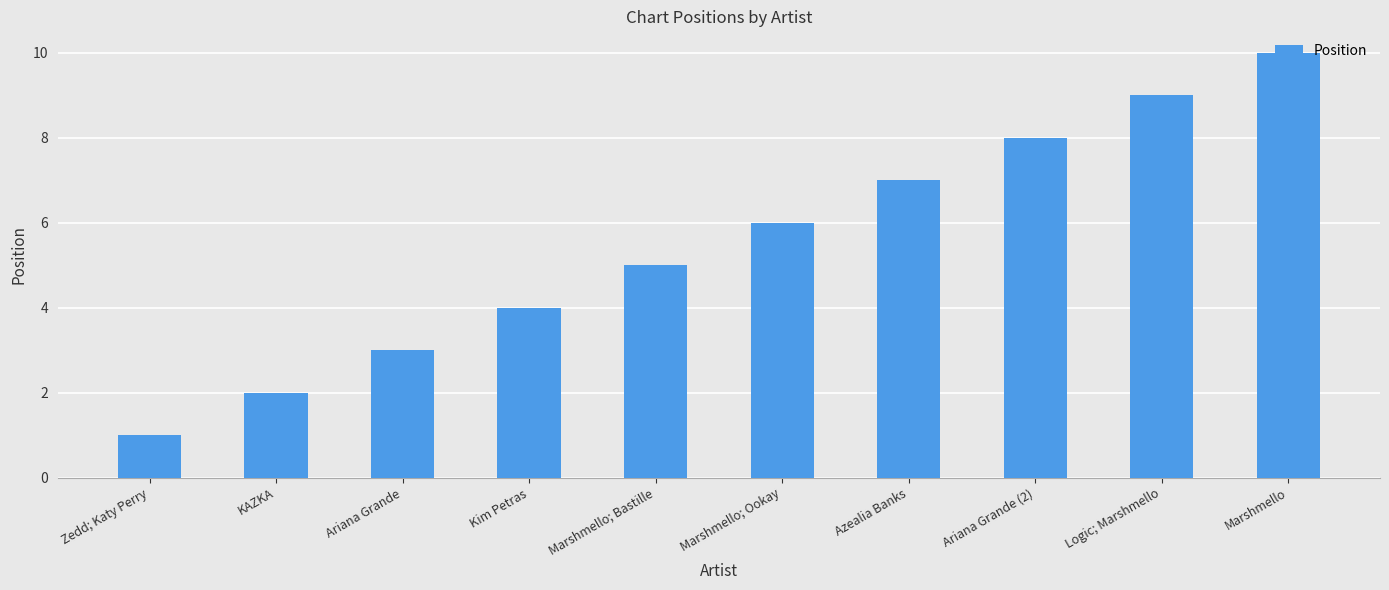

Reading right to left, transcribe all the data shown in this chart.

Marshmello=10	Logic; Marshmello=9	Ariana Grande (2)=8	Azealia Banks=7	Marshmello; Ookay=6	Marshmello; Bastille=5	Kim Petras=4	Ariana Grande=3	KAZKA=2	Zedd; Katy Perry=1